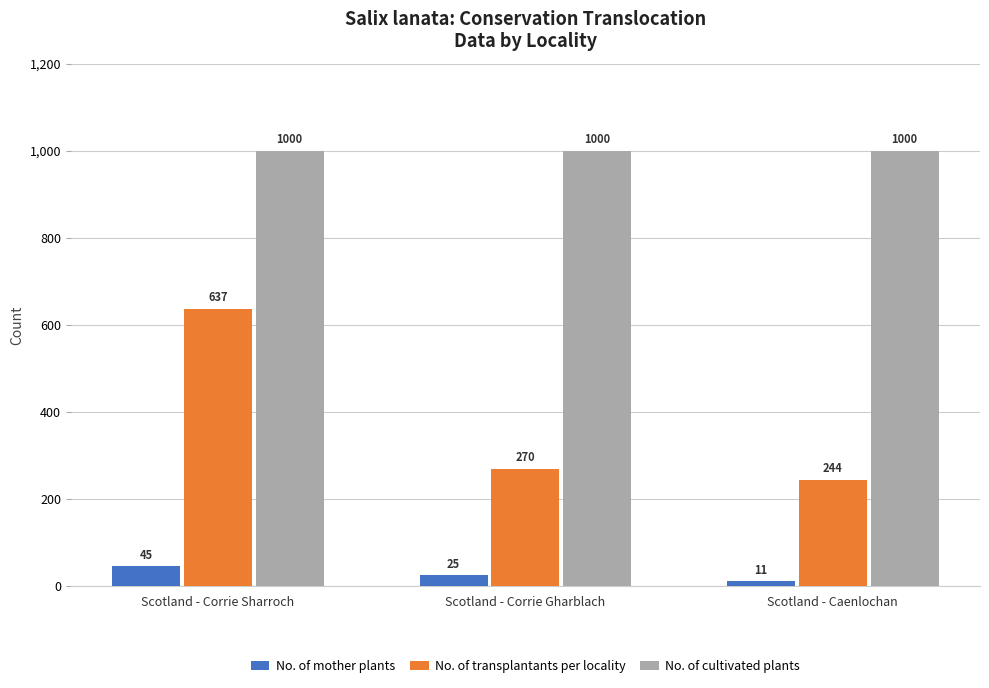

At Scotland - Caenlochan, list the series in order from largest to smallest.

No. of cultivated plants, No. of transplantants per locality, No. of mother plants